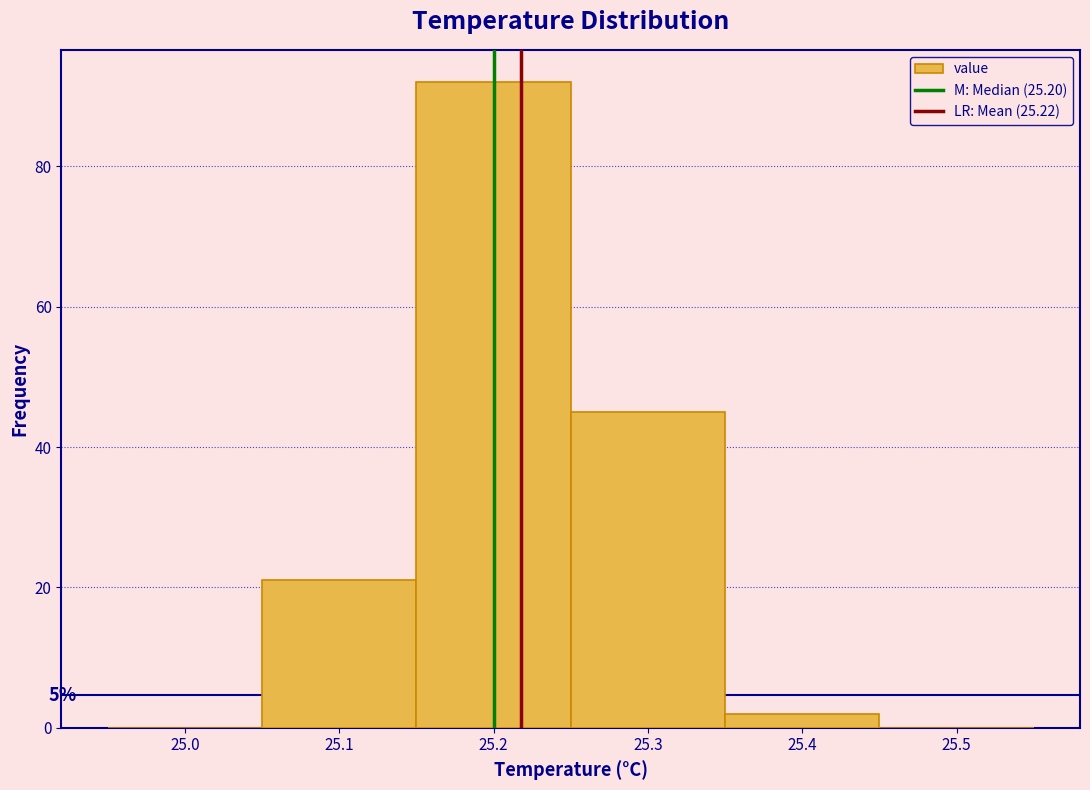

Over which range of the x-axis is the bar tallest?

25.15 to 25.25